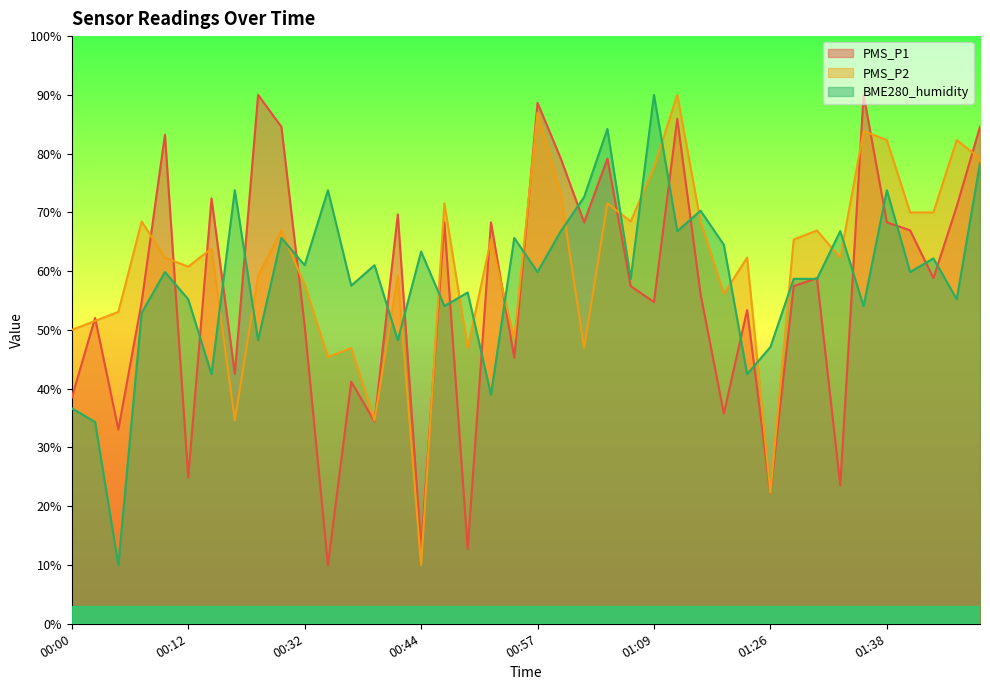

List the labels in order of BME280_humidity value, largest first.

01:09, 01:04, 01:48, 00:25, 00:35, 01:38, 01:01, 01:19, 00:59, 01:11, 01:33, 00:30, 00:54, 01:21, 00:44, 01:43, 00:32, 00:40, 00:10, 00:57, 01:41, 01:06, 01:29, 01:31, 00:37, 00:49, 00:12, 01:46, 00:47, 01:36, 00:07, 00:27, 00:42, 01:26, 00:15, 01:24, 00:52, 00:00, 00:02, 00:05